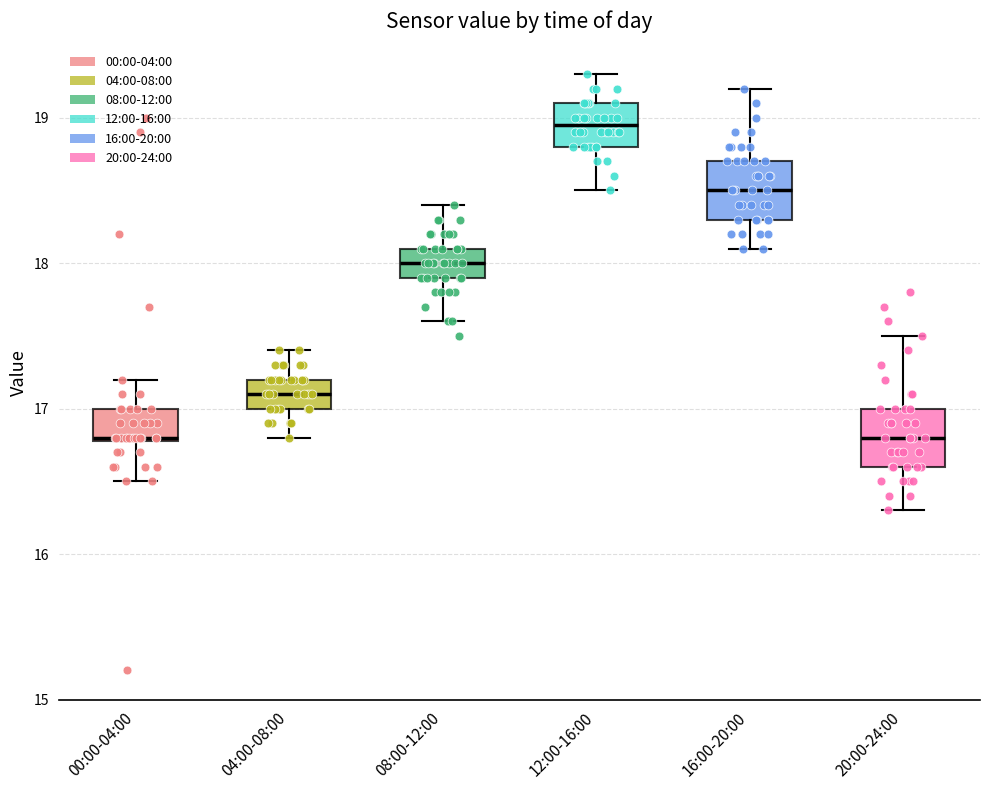

Reading left to right, read every box against the y-axis: the position of its median line, the range the box covers, and the ends of its whiskers. The values are not printed on the chart, so give them approximately, as read against the axis.

00:00-04:00: median 16.8, box 16.8 to 17.0, whiskers 16.5 to 17.2
04:00-08:00: median 17.1, box 17.0 to 17.2, whiskers 16.8 to 17.4
08:00-12:00: median 18.0, box 17.9 to 18.1, whiskers 17.6 to 18.4
12:00-16:00: median 19.0, box 18.8 to 19.1, whiskers 18.5 to 19.3
16:00-20:00: median 18.5, box 18.3 to 18.7, whiskers 18.1 to 19.2
20:00-24:00: median 16.8, box 16.6 to 17.0, whiskers 16.3 to 17.5